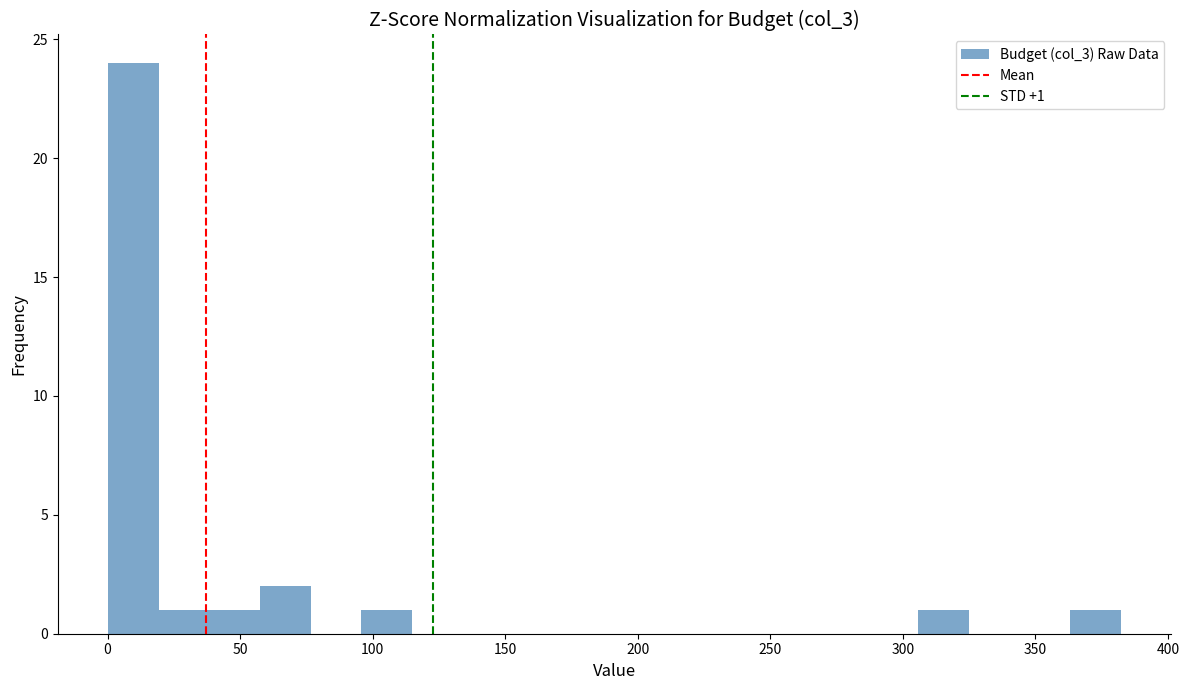

Around what value on the x-axis is the tallest bar? Give the approximate position of its centre, as read against the axis.

10